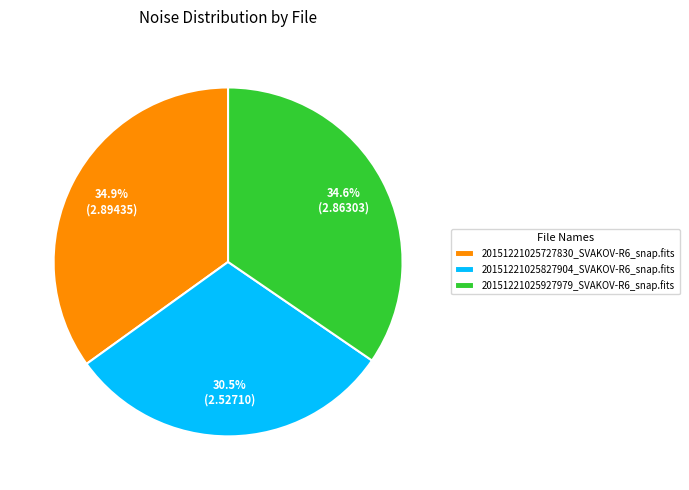

To the nearest percent, what percentage of the pie is 20151221025727830_SVAKOV-R6_snap.fits?

35%